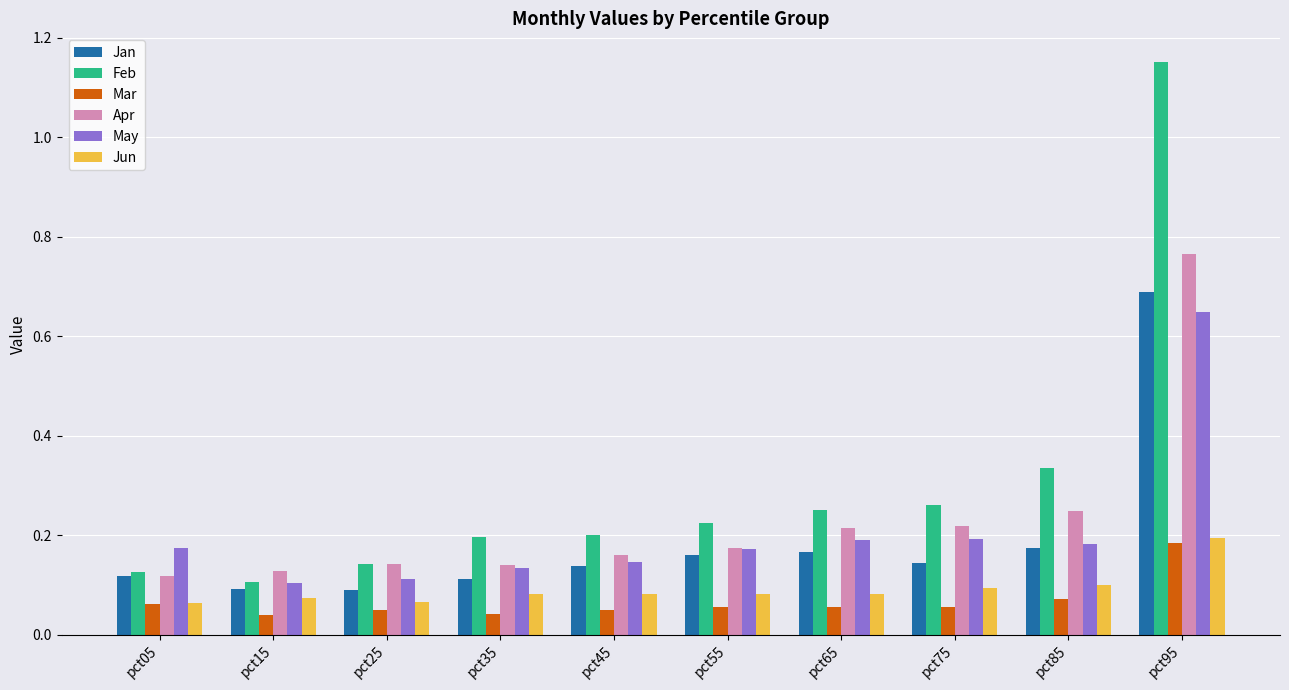

Which category has the highest value across all series?

pct95